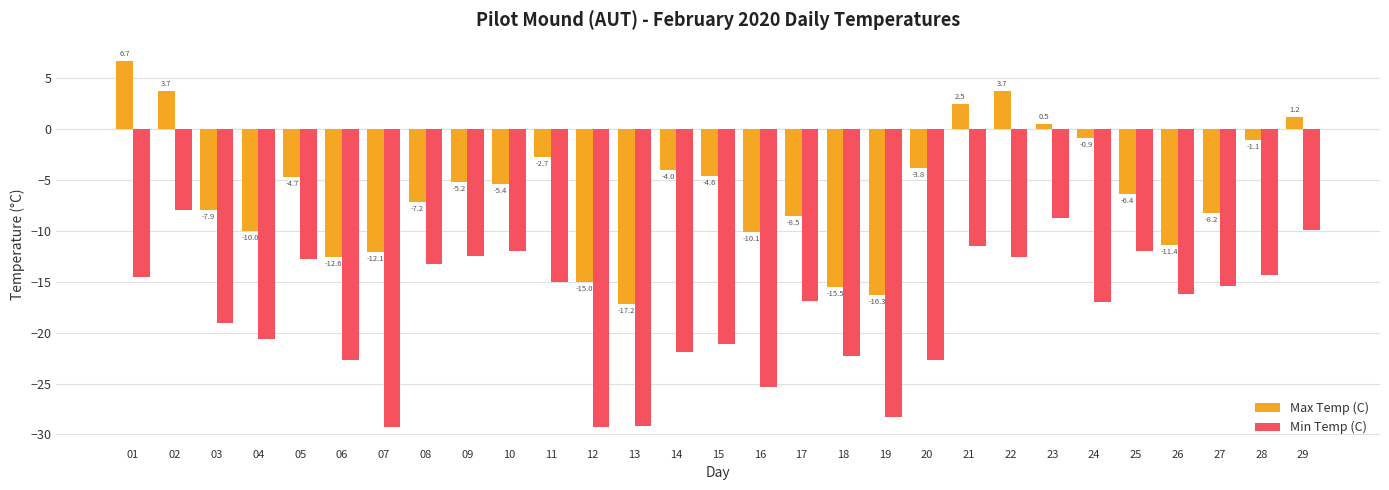

What is the value of the Min Temp (C) bar at the 12th from the left?

-29.3